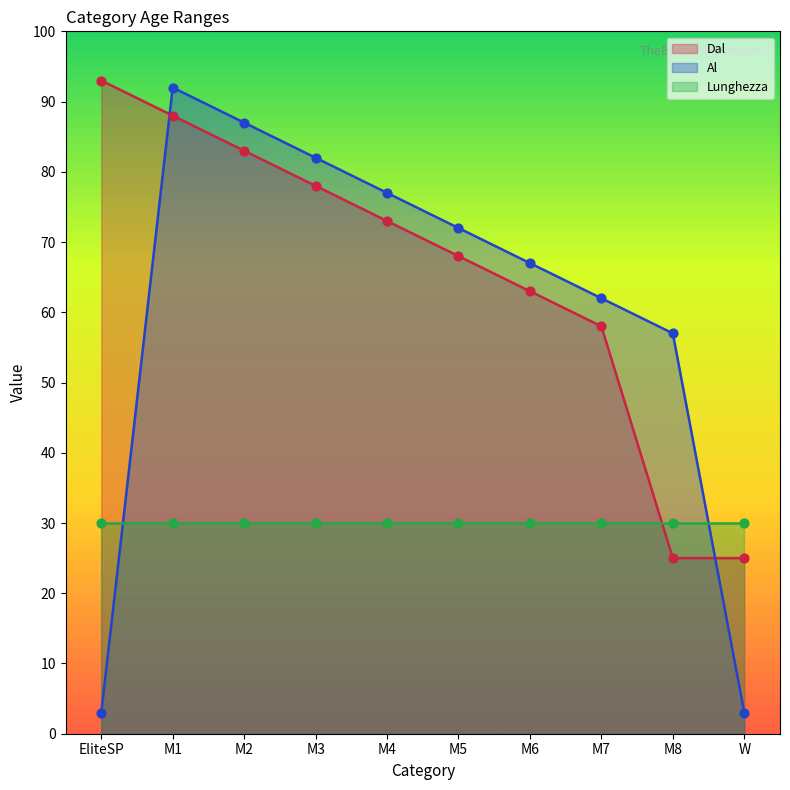

Is the value of Al at M3 greater than the value of Dal at EliteSP?

No